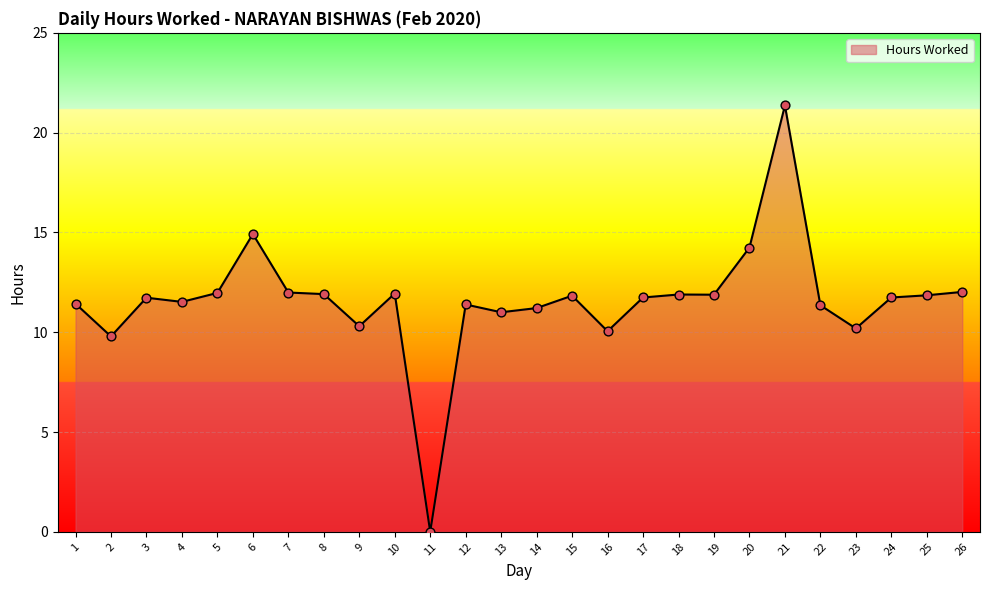

Approximately how many times larger is the value at 24 compared to 26?

1.0